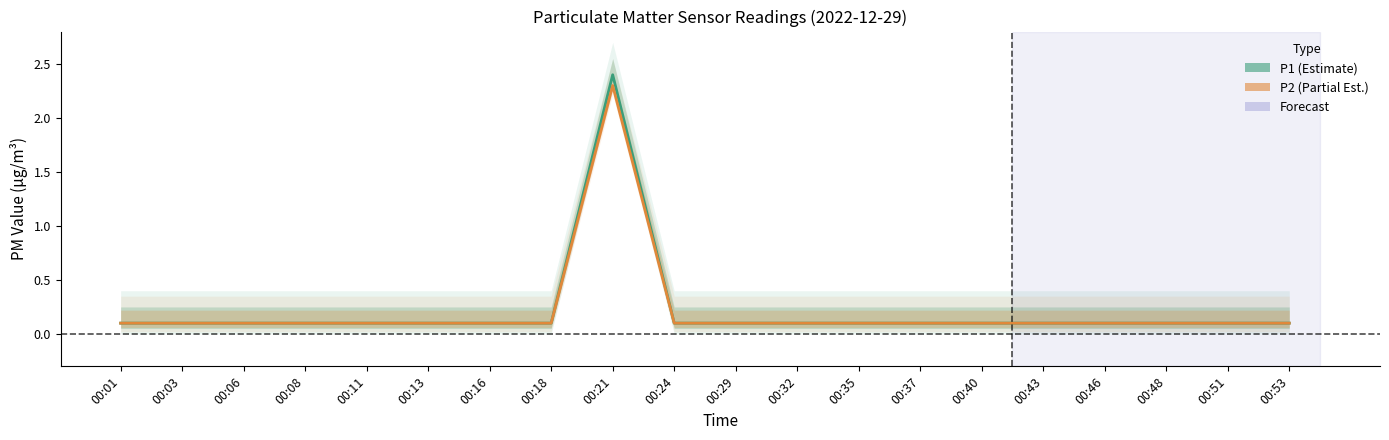

True or false: P2 has a value of 0.1 at 00:35.

True